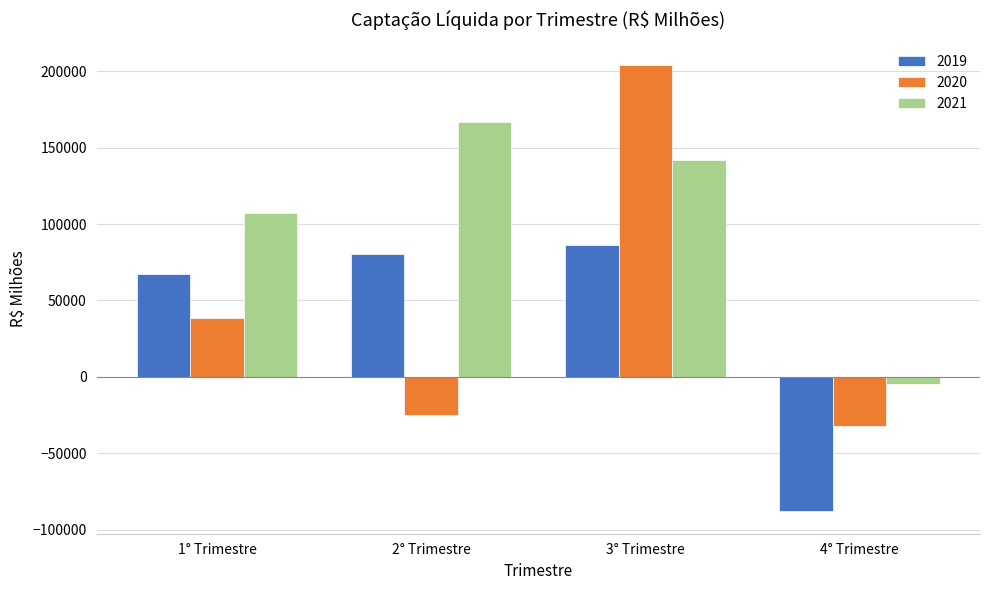

Which series has the largest total across all categories?

2021